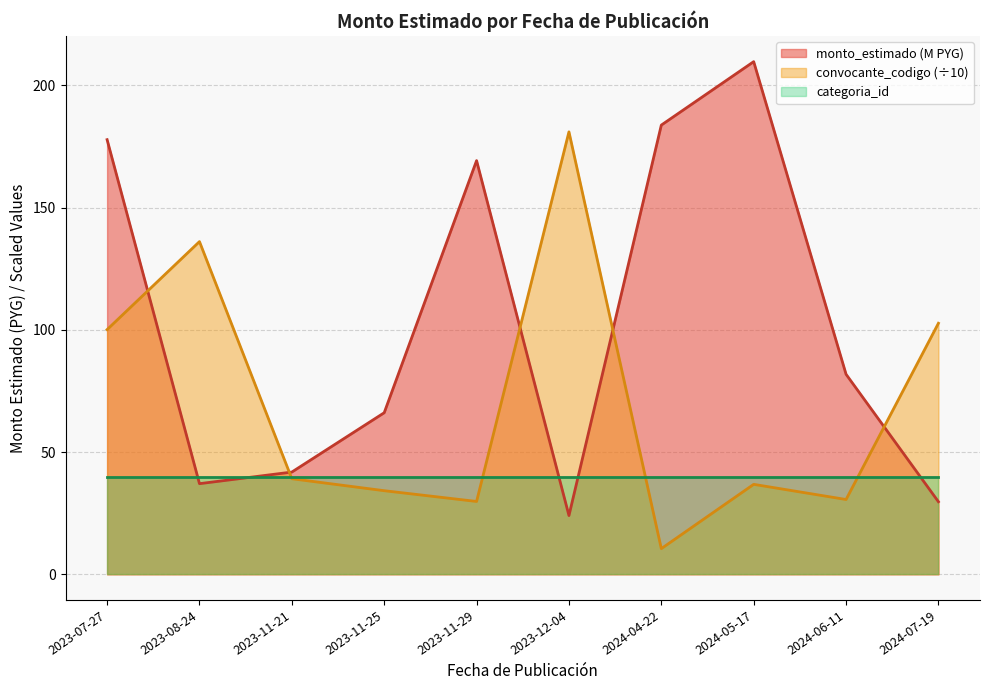

Is the value of convocante_codigo at 2023-11-21 greater than the value of monto_estimado at 2023-08-24?

Yes